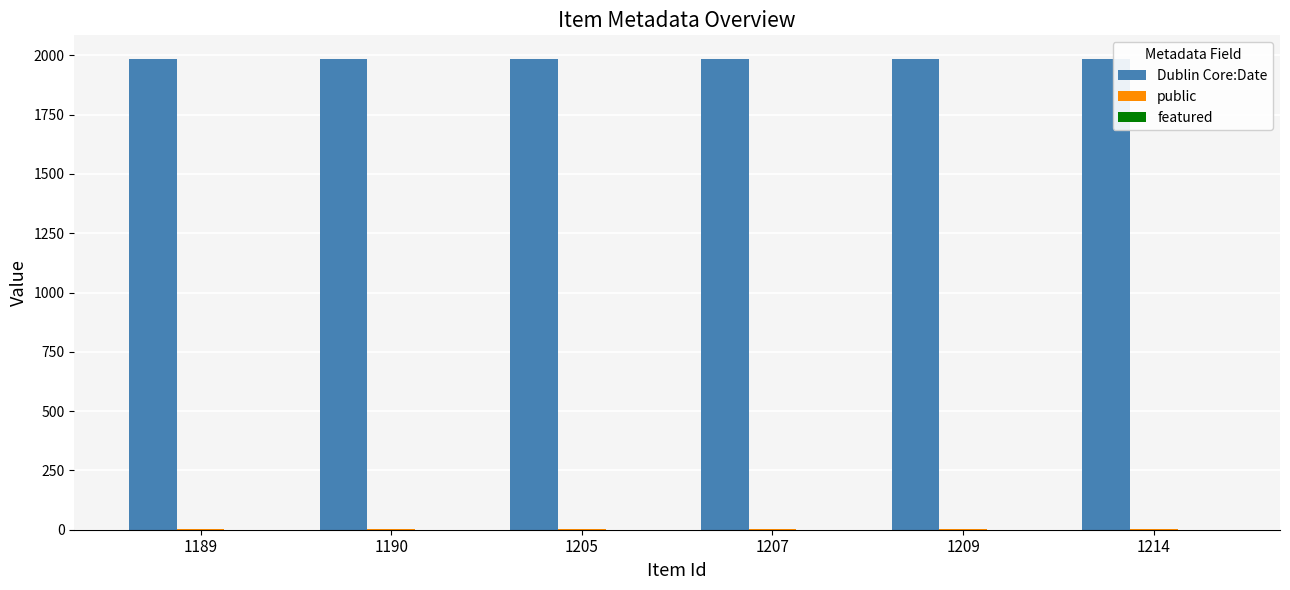

True or false: Dublin Core:Date has a value of 1985 at 1207.

True